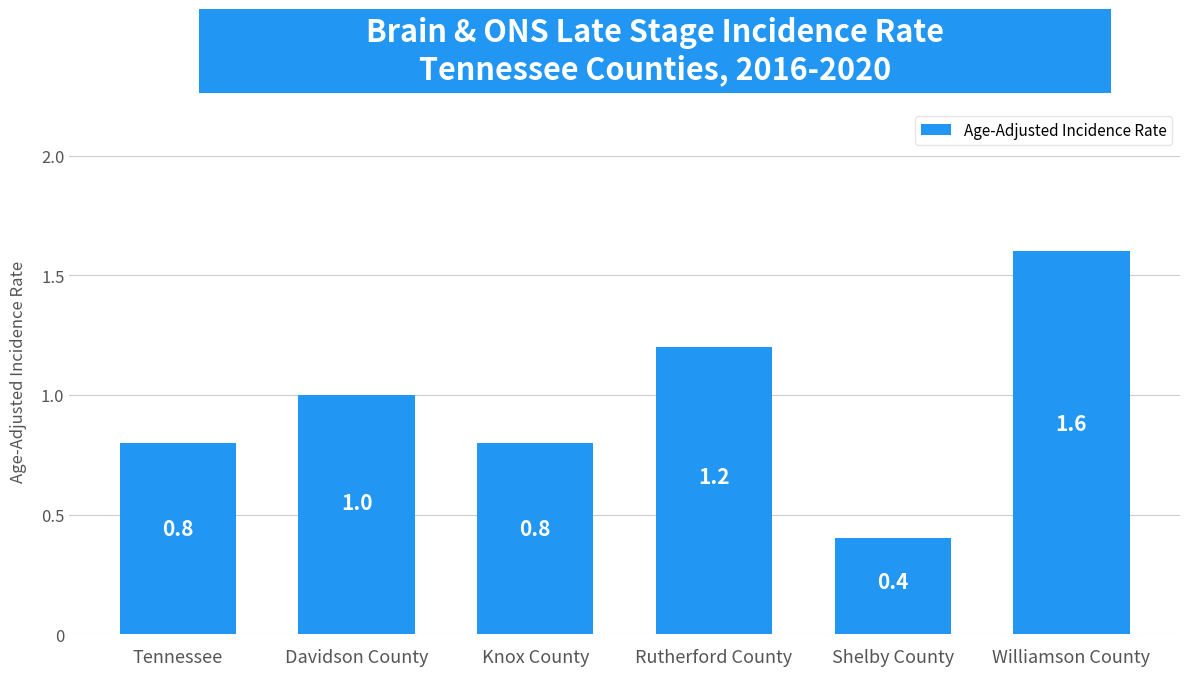

What is the value of the 6th bar from the left?

1.6